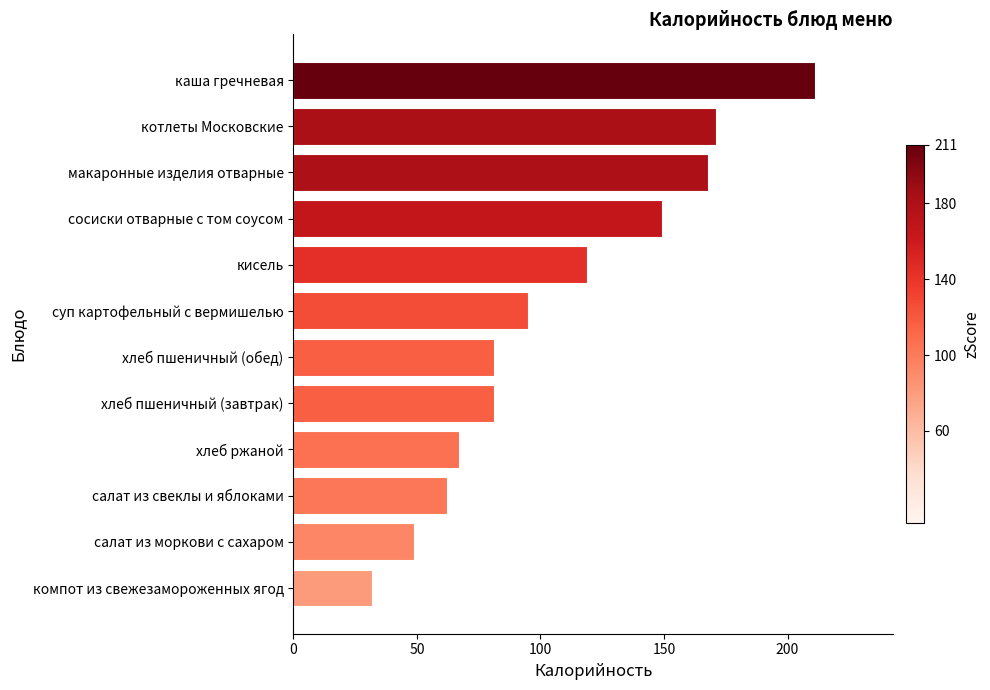

What value does the data have at каша гречневая, to the nearest 5?

210